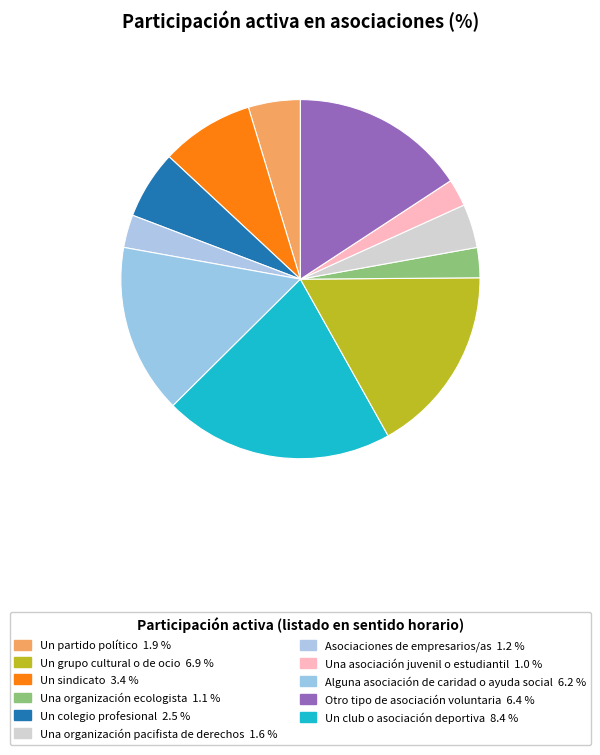

Which category has the smallest portion of the pie?

Una asociación juvenil o estudiantil